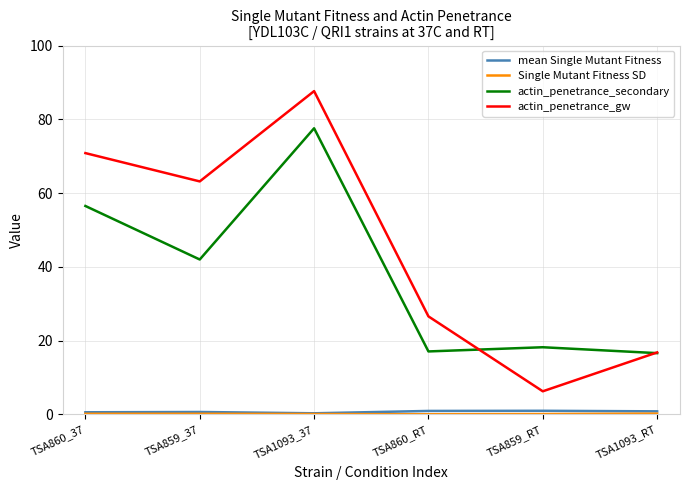

At which label does actin_penetrance_gw reach its minimum?

TSA859_RT